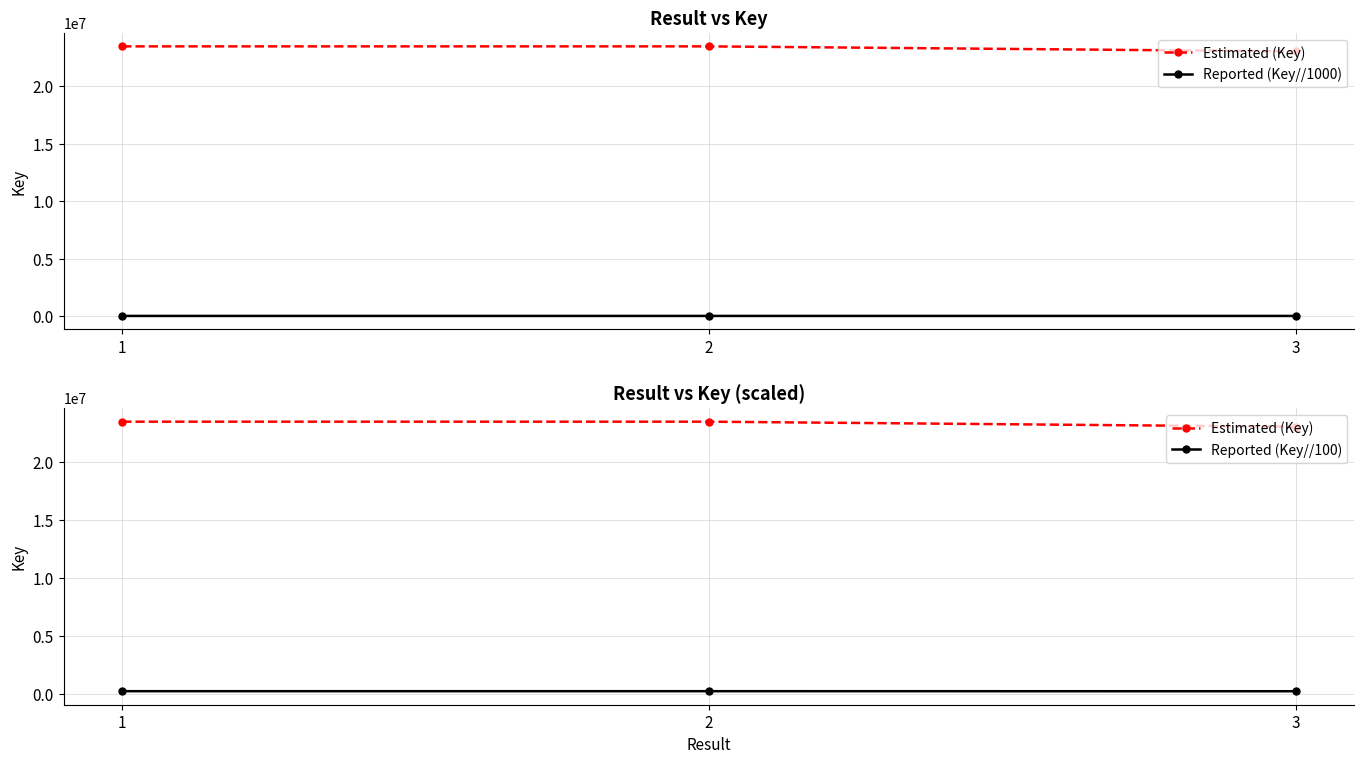

What is the highest value of the Estimated (Key) series?

23477832